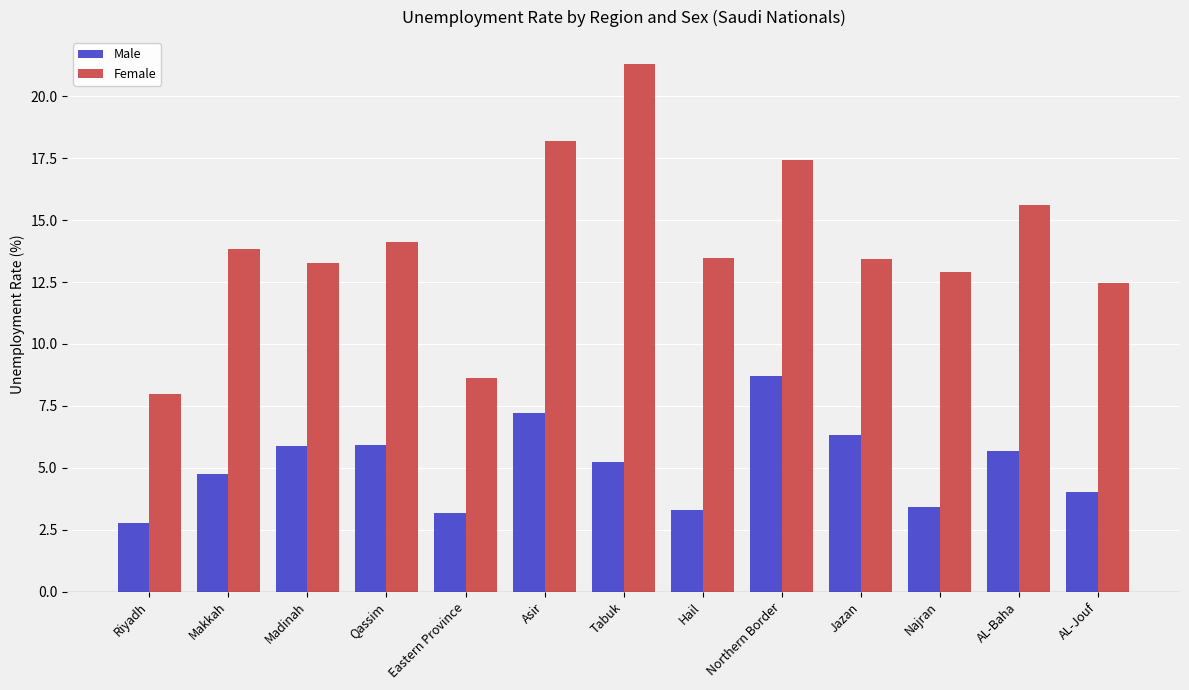

What is the spread (max minus min) of values at Tabuk?

16.1